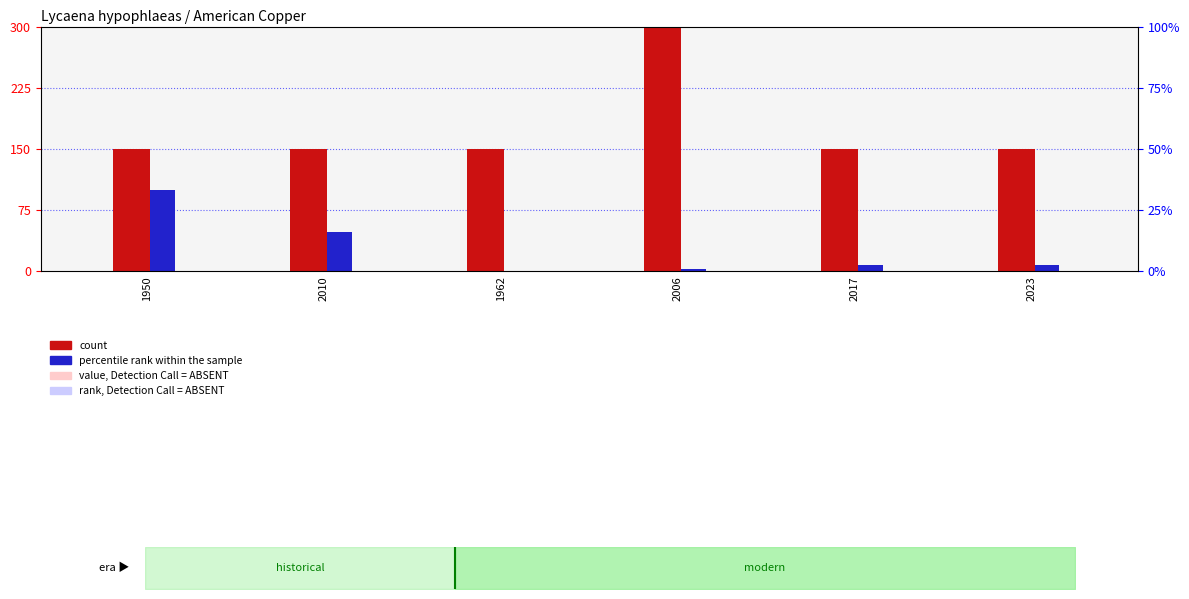

Is the value of count at 2010 greater than the value of percentile rank within the sample at 2006?

Yes